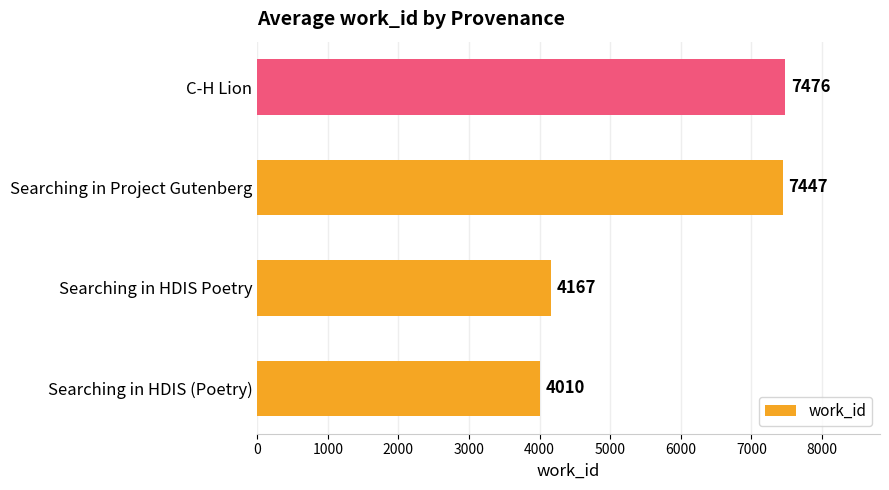

How many categories are shown in the chart?

4